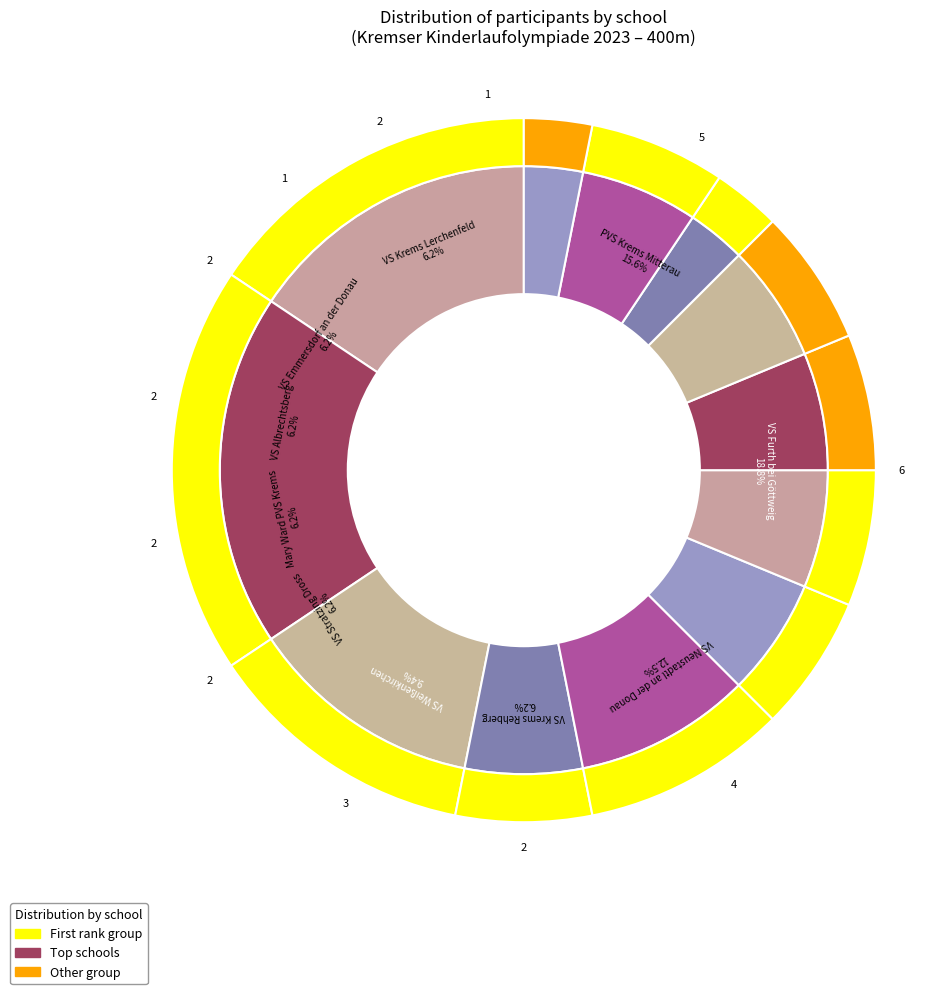

What percentage is the VS Krems Lerchenfeld slice, to the nearest percent?

6%